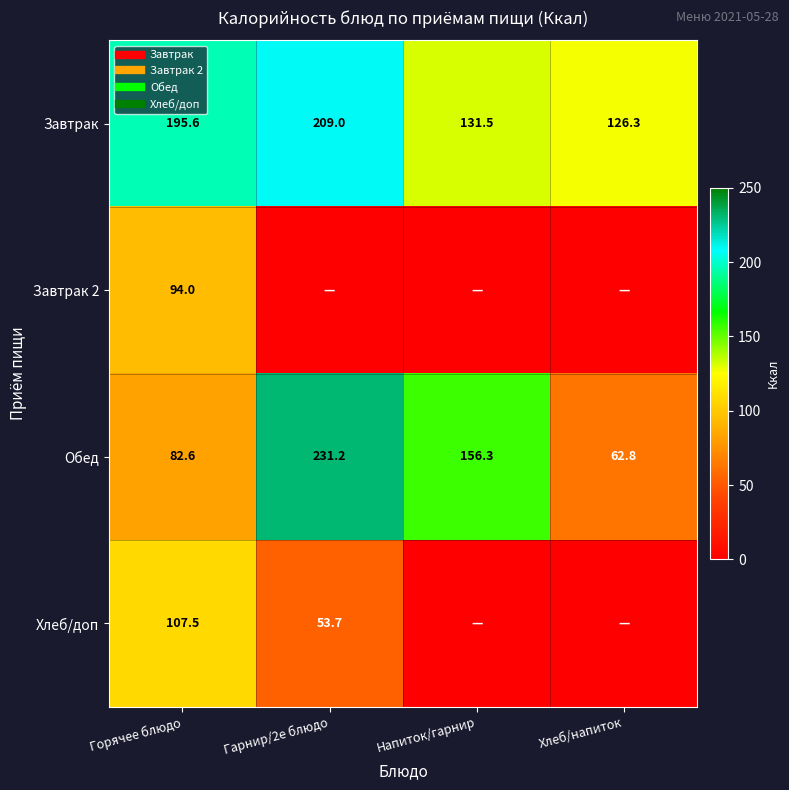

At which category is the sum across all series the highest?

Гарнир/2е блюдо